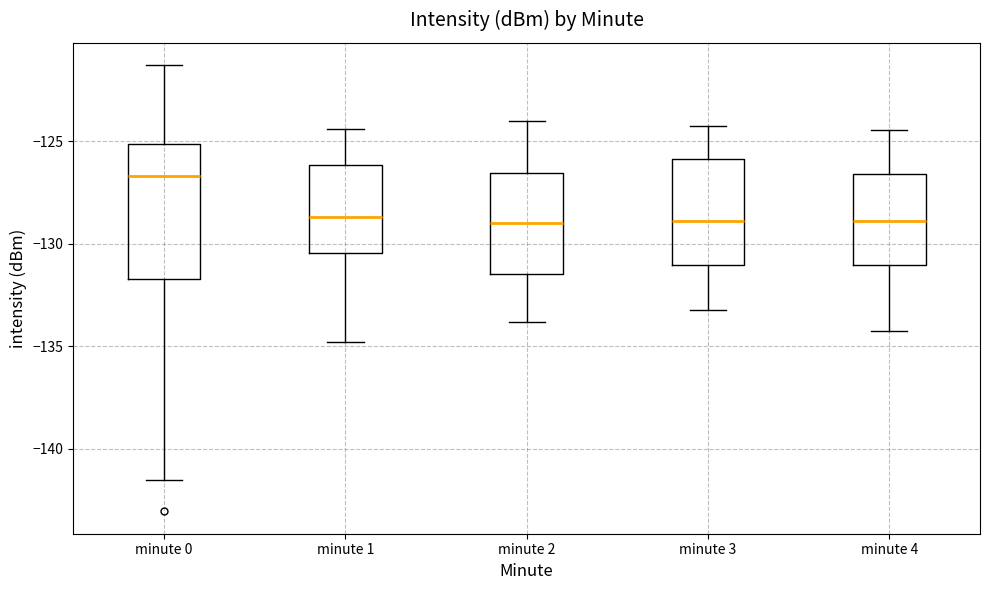

Comparing the boxes themselves (not the whiskers), which one is the tallest?

minute 0